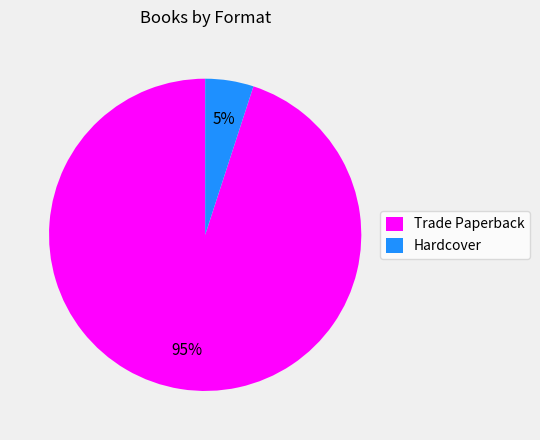

Combined, do Trade Paperback and Hardcover account for over 50%?

Yes